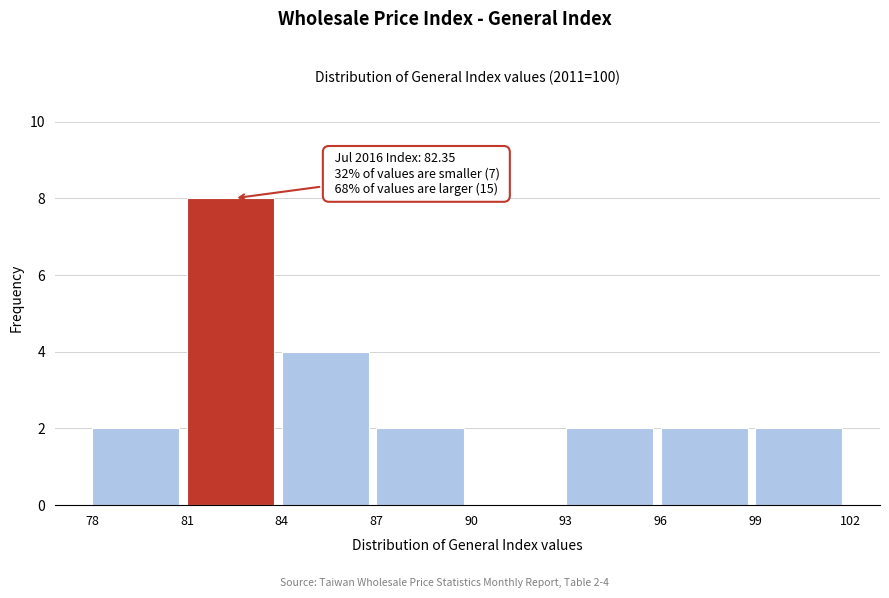

Over which range of the x-axis is the bar tallest?

81 to 84